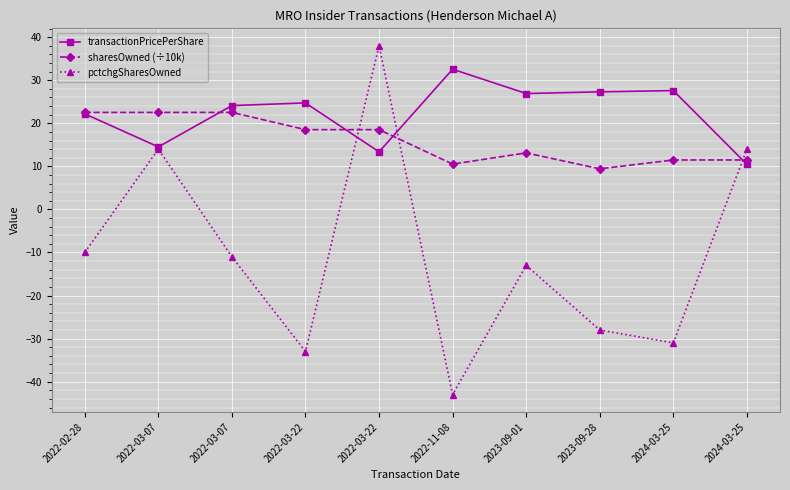

How many data points does each series have?

10